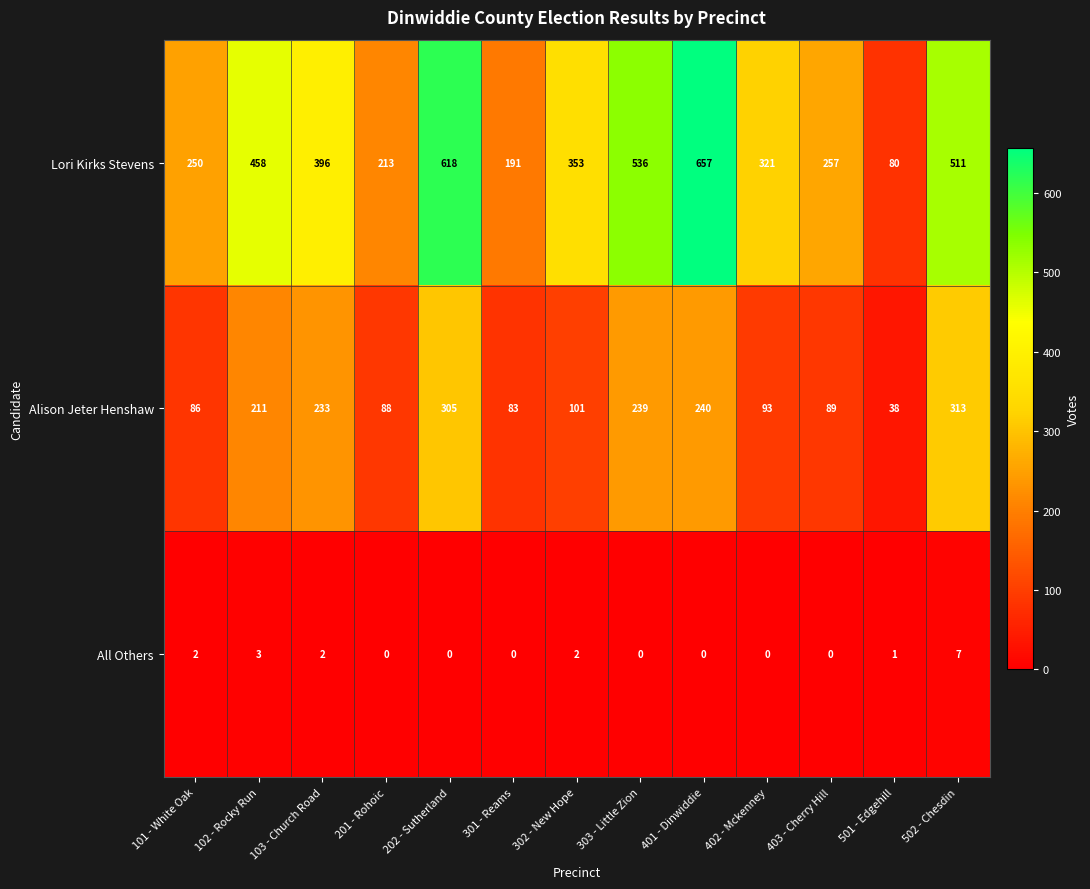

What is the difference between the maximum and minimum values in the Lori Kirks Stevens series?

577